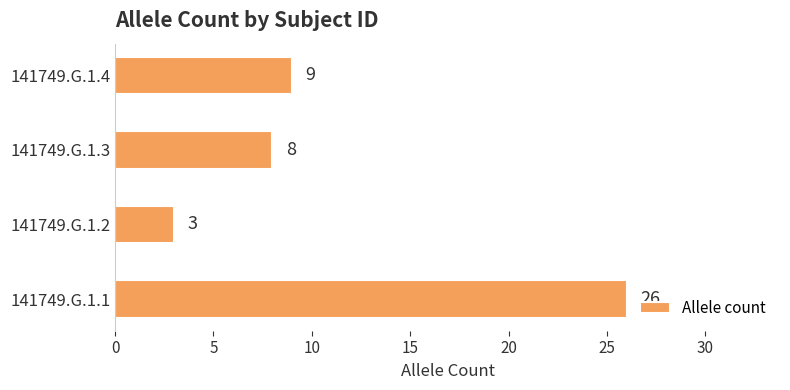

Read the value at 141749.G.1.3, to the nearest 5.

10